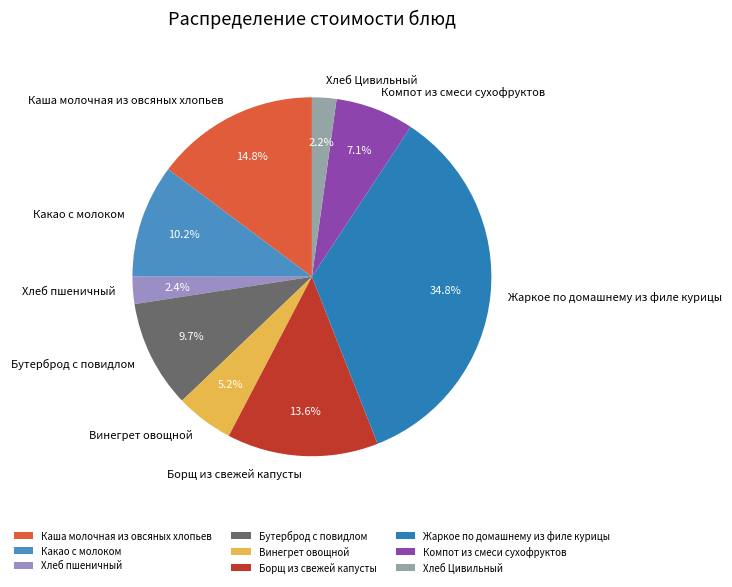

Does Хлеб пшеничный represent more than half of the total?

No